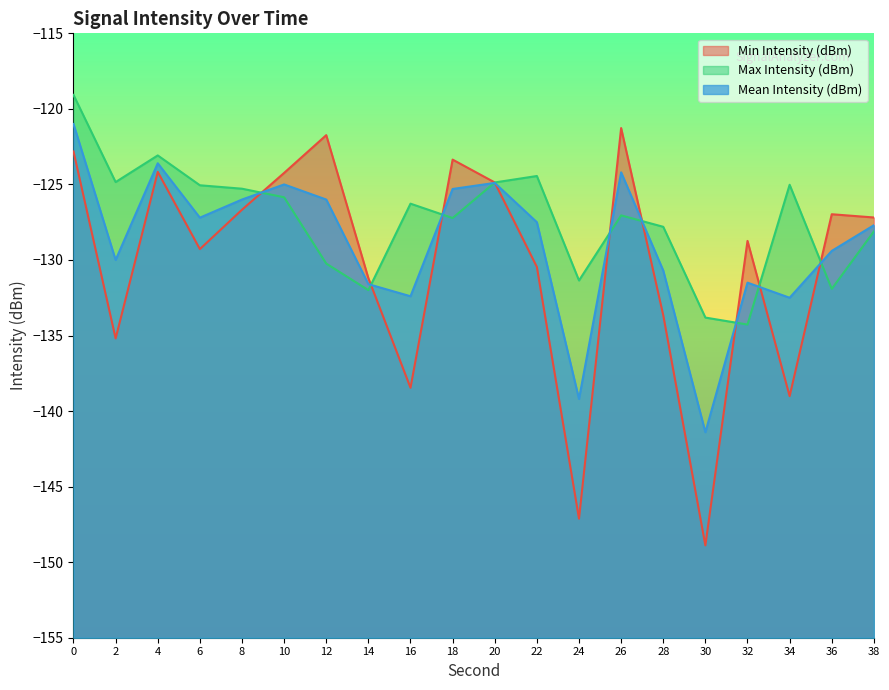

True or false: Max Intensity (dBm) and Mean Intensity (dBm) intersect in this chart.

True